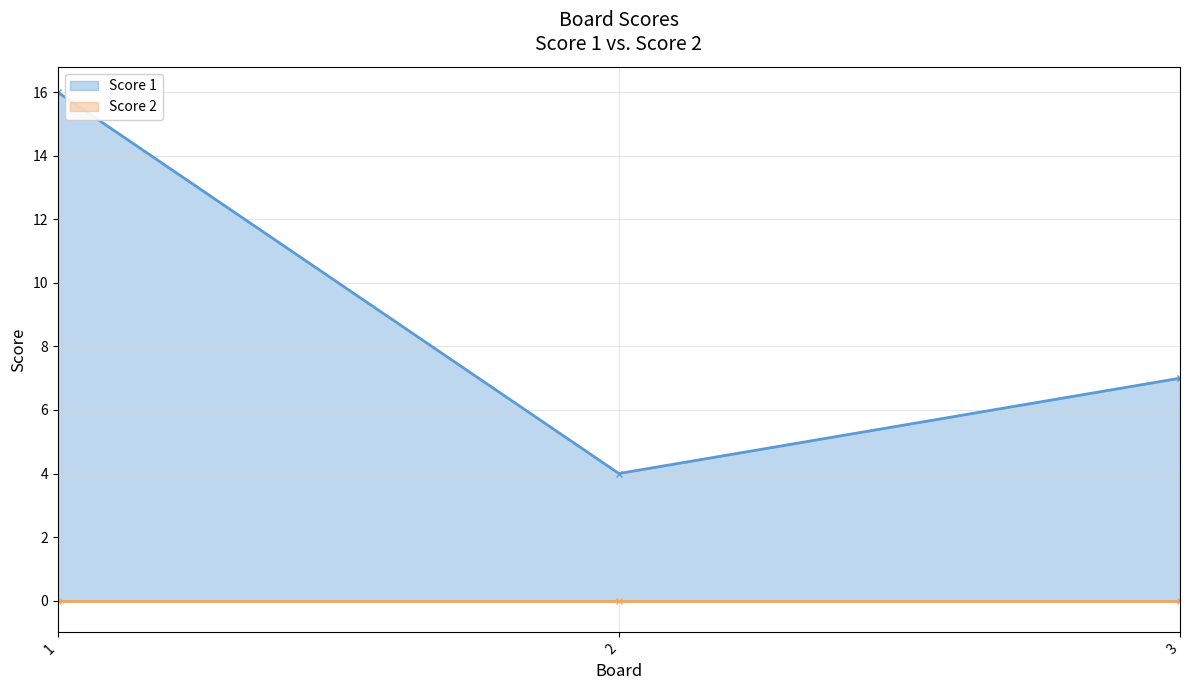

What is the change in value from 2 to 3?

+3